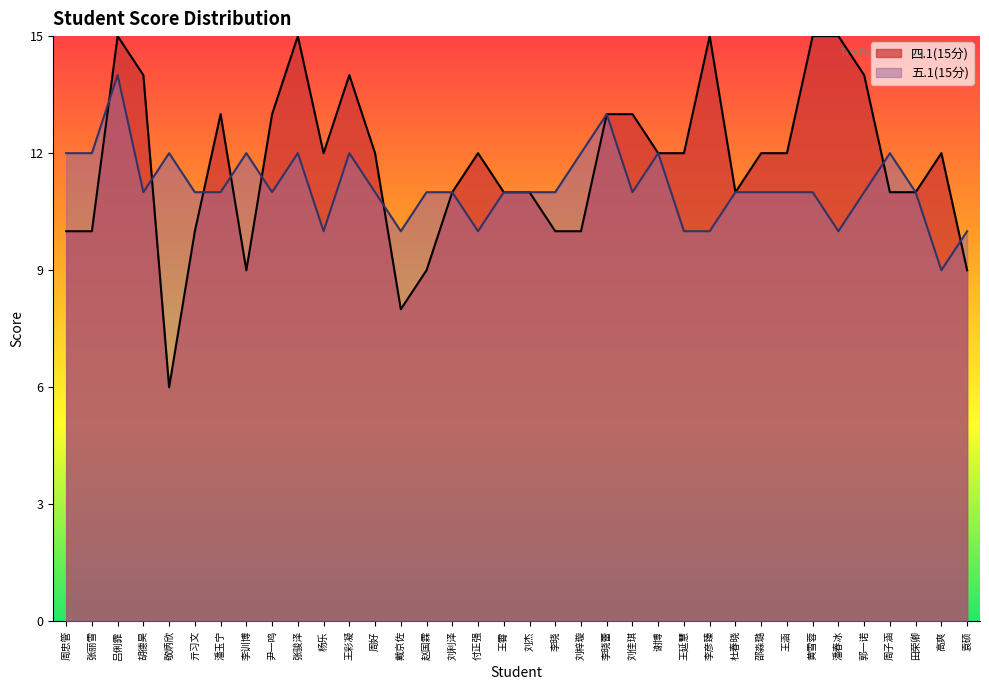

True or false: 四.1(15分) and 五.1(15分) cross at least once.

True